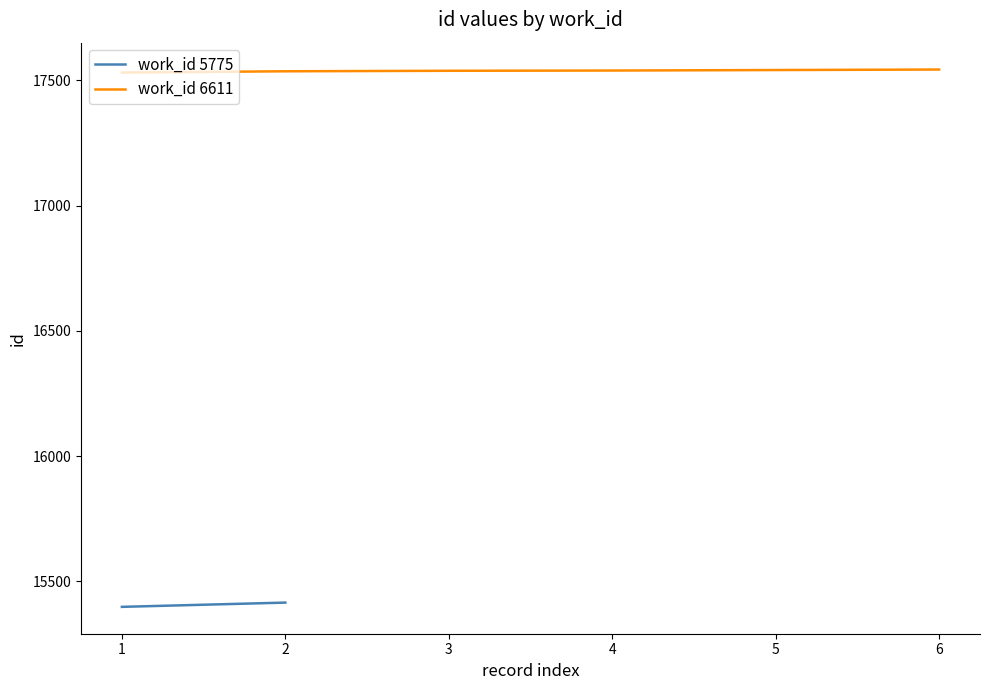

The value of work_id 6611 at 6 is 17543. True or false?

True